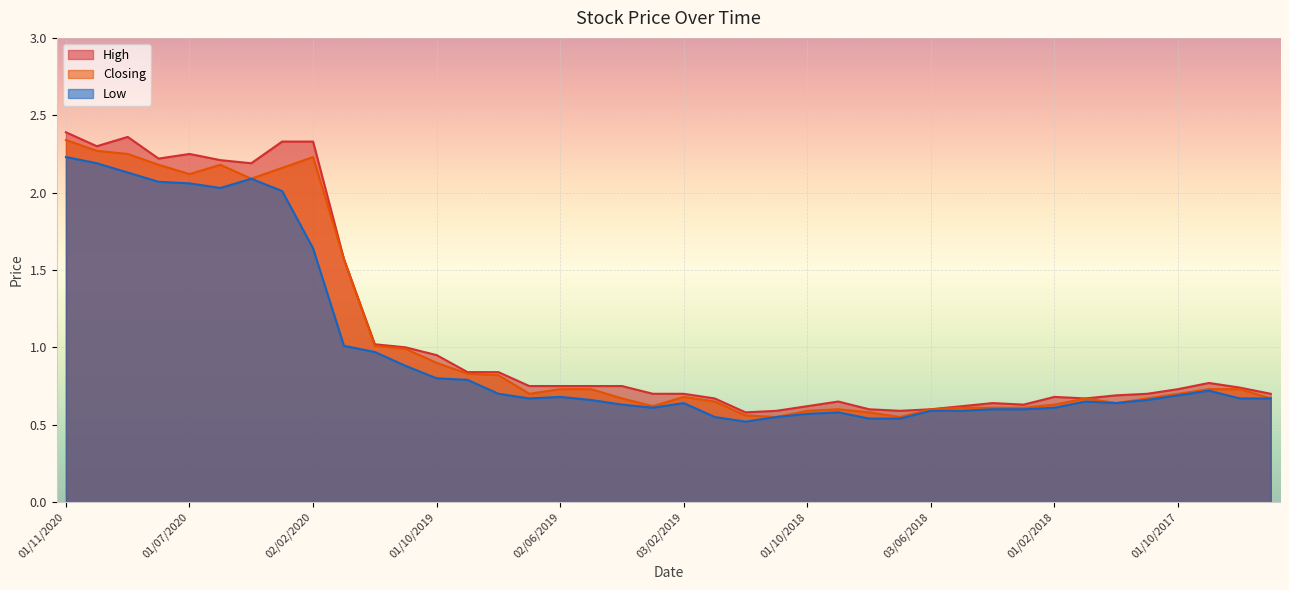

Is it true that High equals 1.1 at 02/09/2018?

False